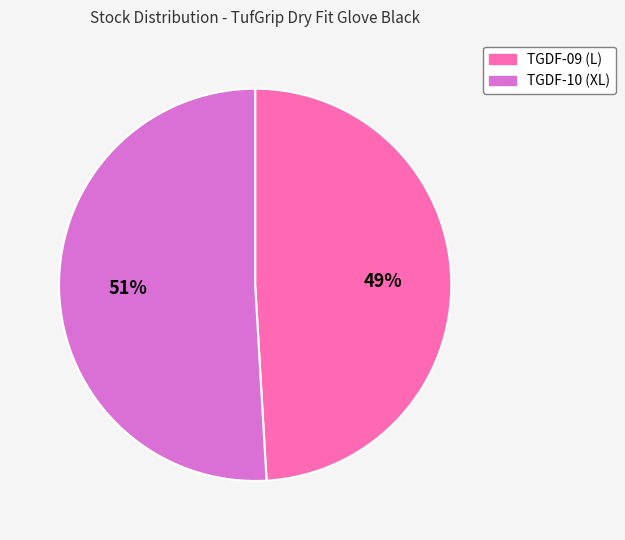

What is the largest slice in the pie chart?

TGDF-10 (XL)